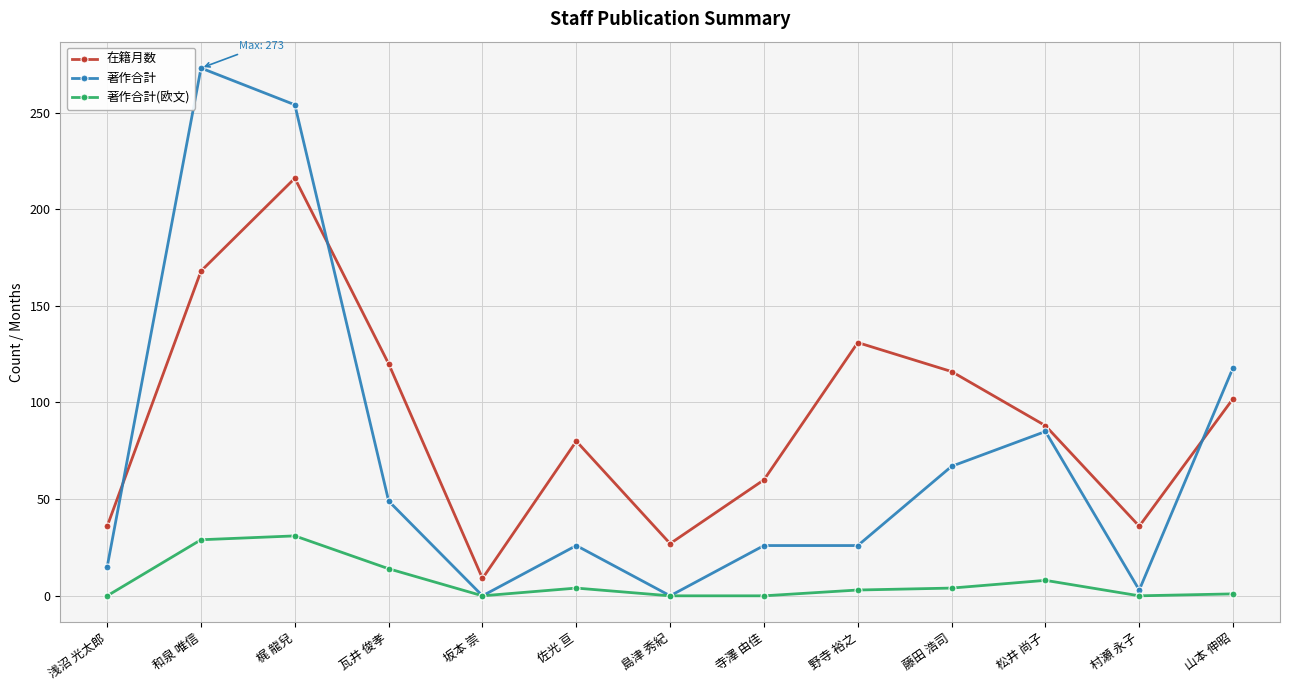

What is the total value across all series at 寺澤 由佳?

86